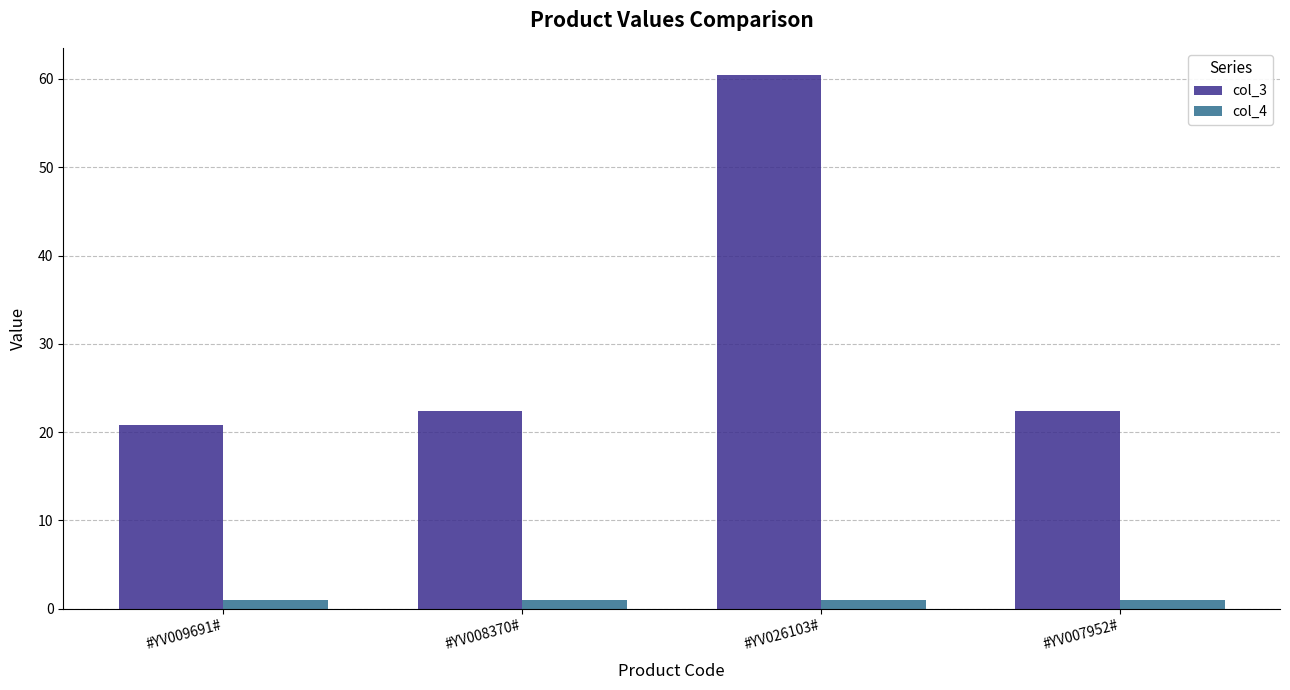

What is the difference between the highest and lowest values at #YV009691#?

19.8